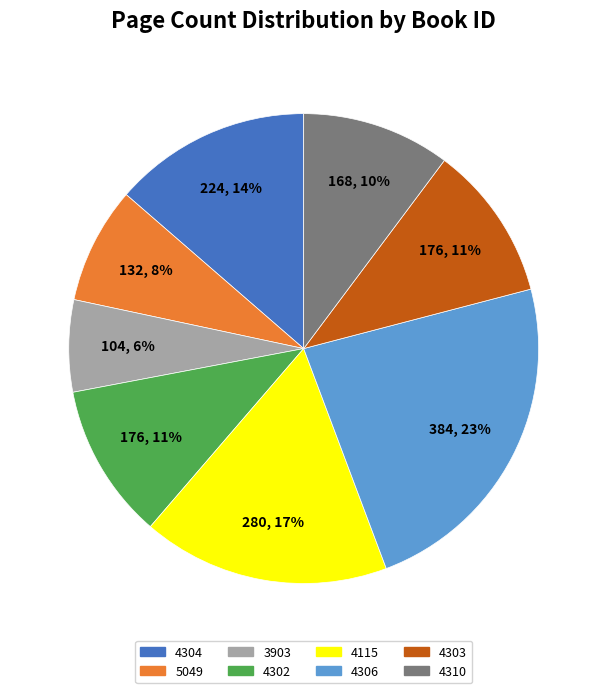

To the nearest percent, what is the difference between the largest and smallest slice percentages?

17%